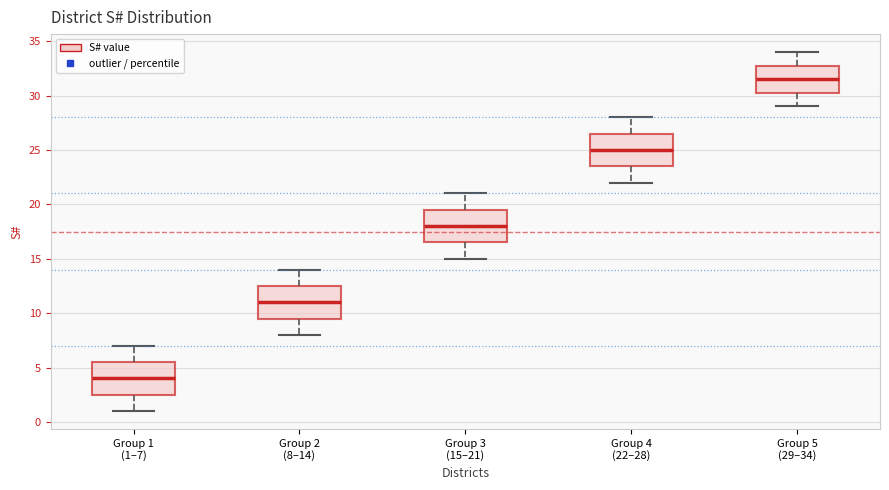

Which box has the highest median line?

Group 5 (29–34)